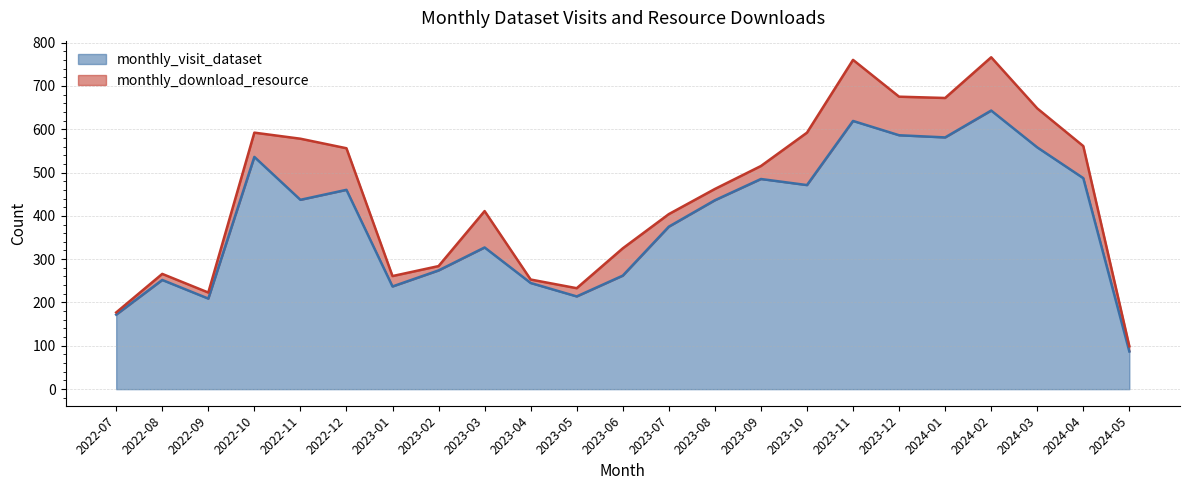

What is the label of the 11th point from the left?

2023-05